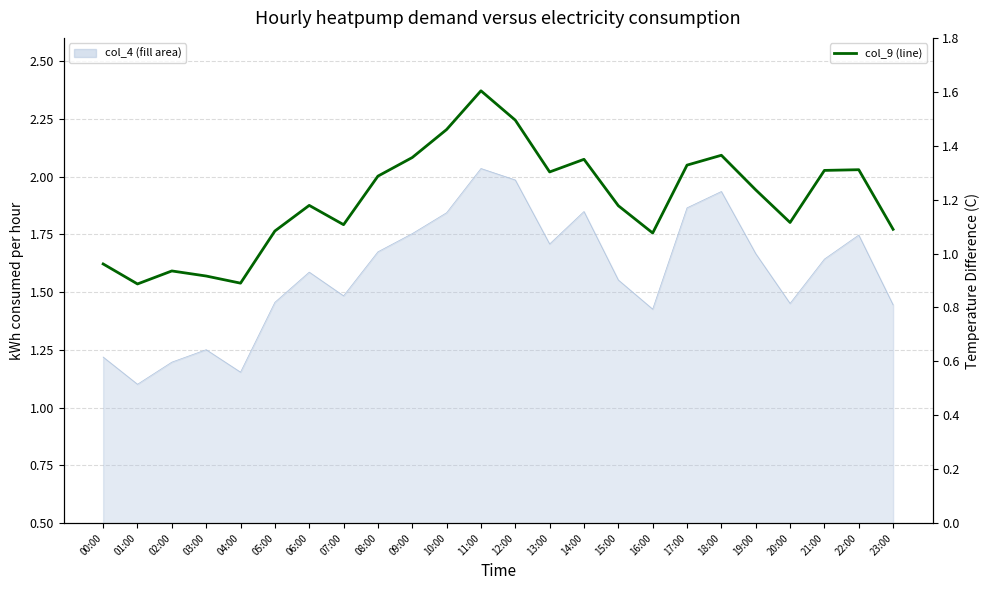

Is it true that the value at 04:00 is 1.4?

False